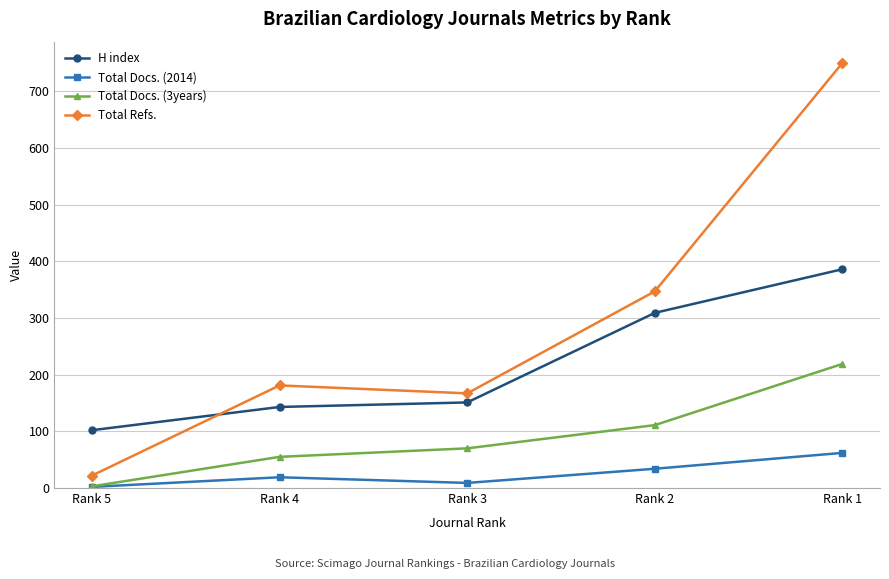

Which series changed the most between Rank 3 and Rank 1?

Total Refs.